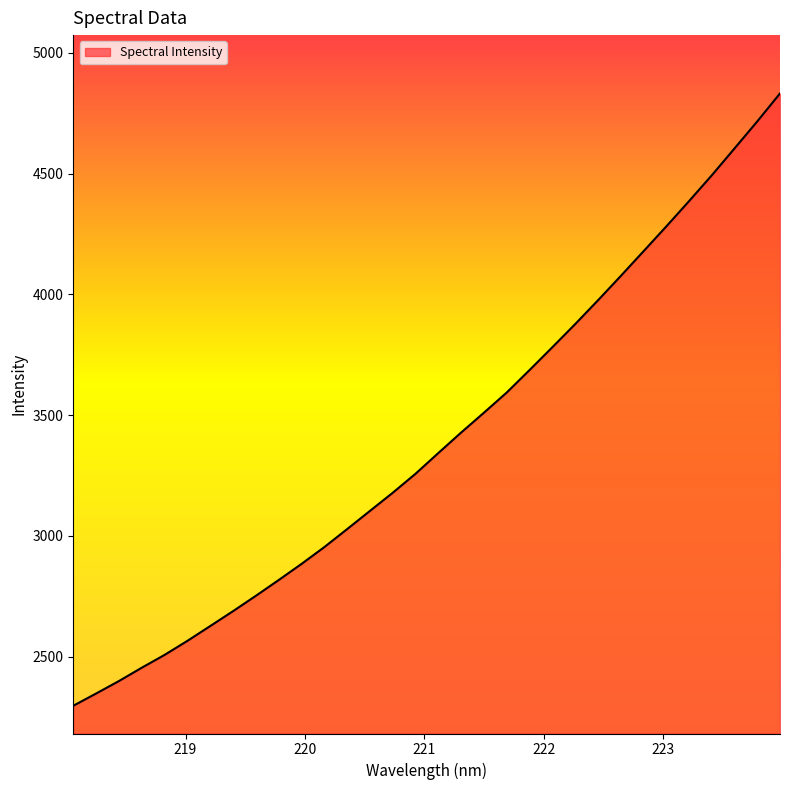

What is the smallest value displayed?

2296.6